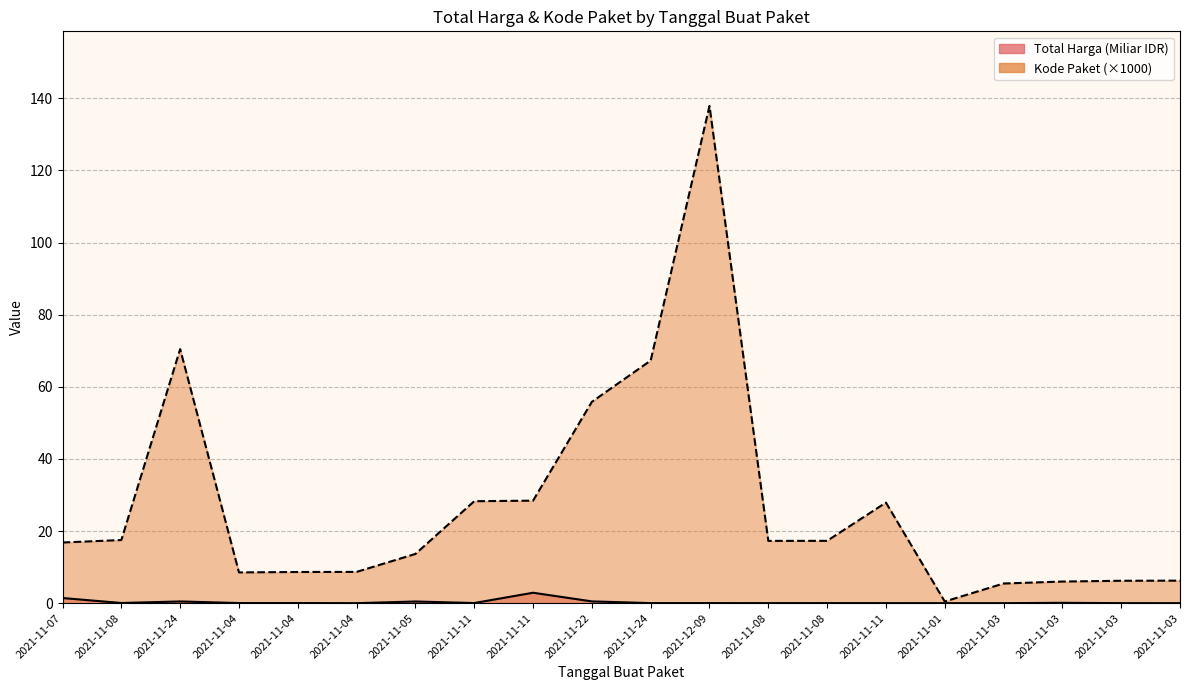

Which series changed the most between 2021-11-07 and 2021-11-22?

Kode Paket